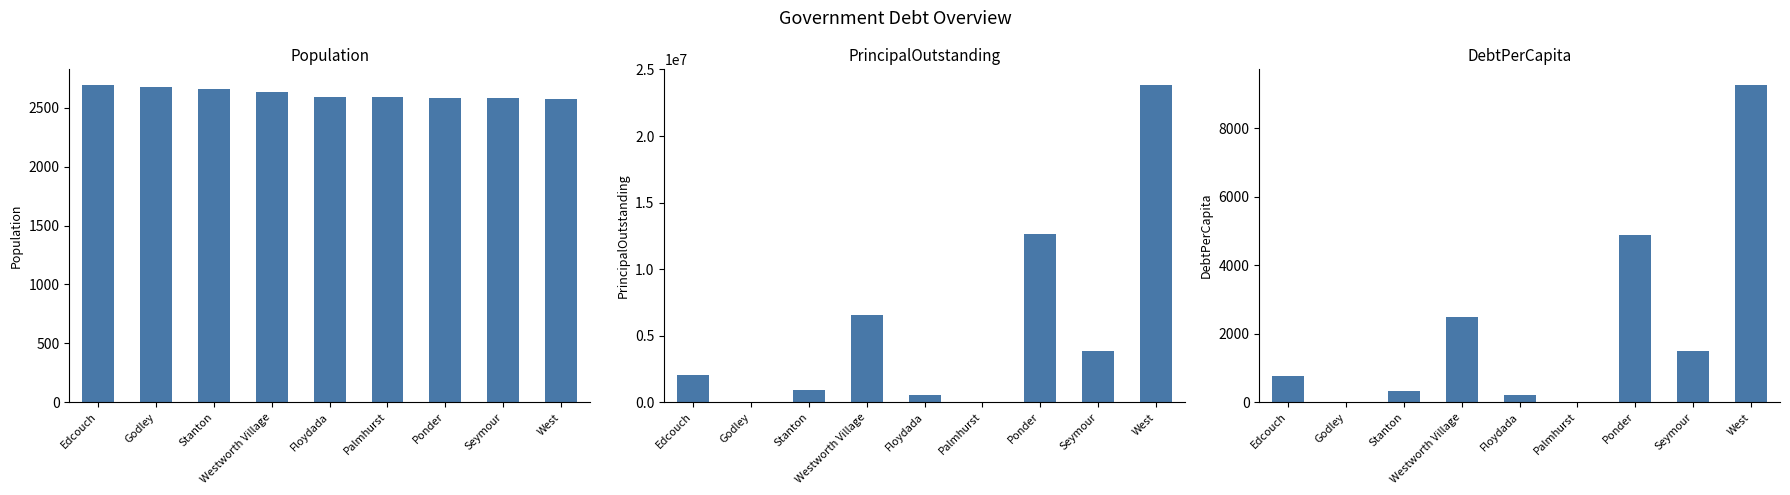

Is it true that Population equals 1730.0 at West?

False